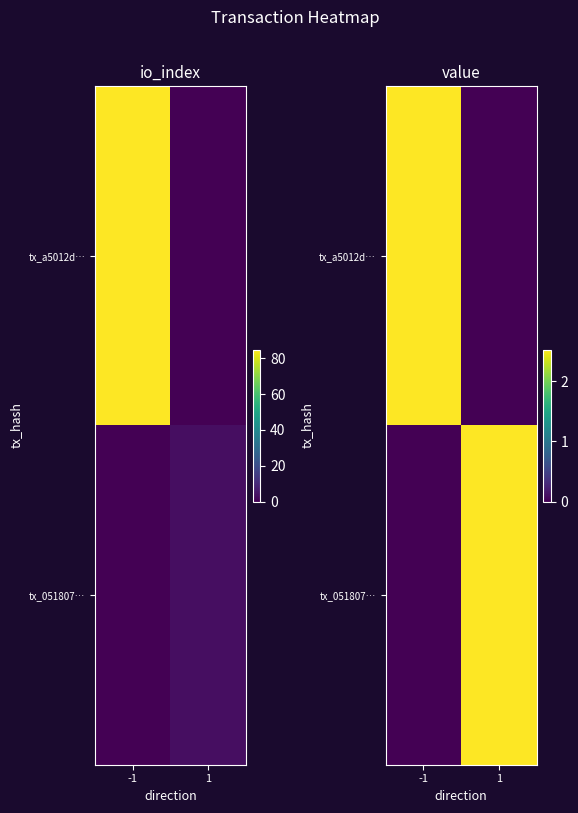

At which category does the chart reach its peak across all series?

-1